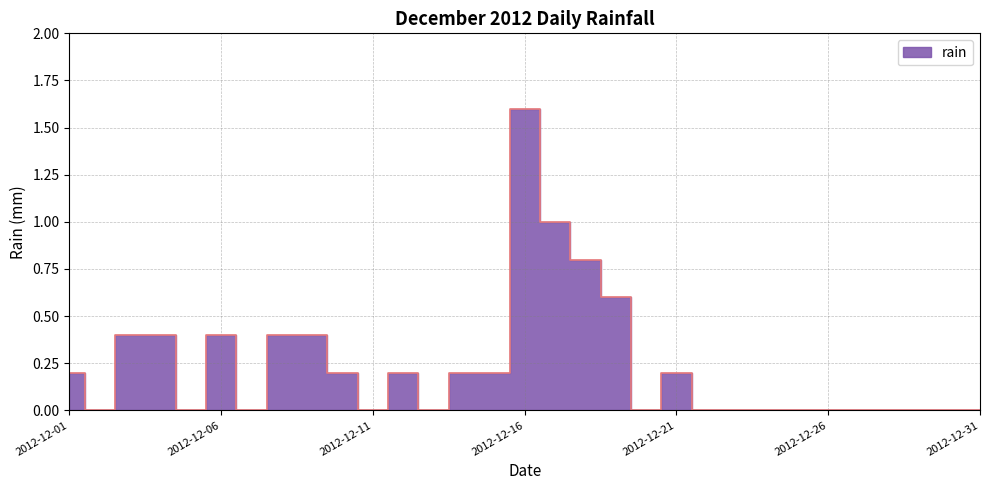

How many data points does each series have?

31